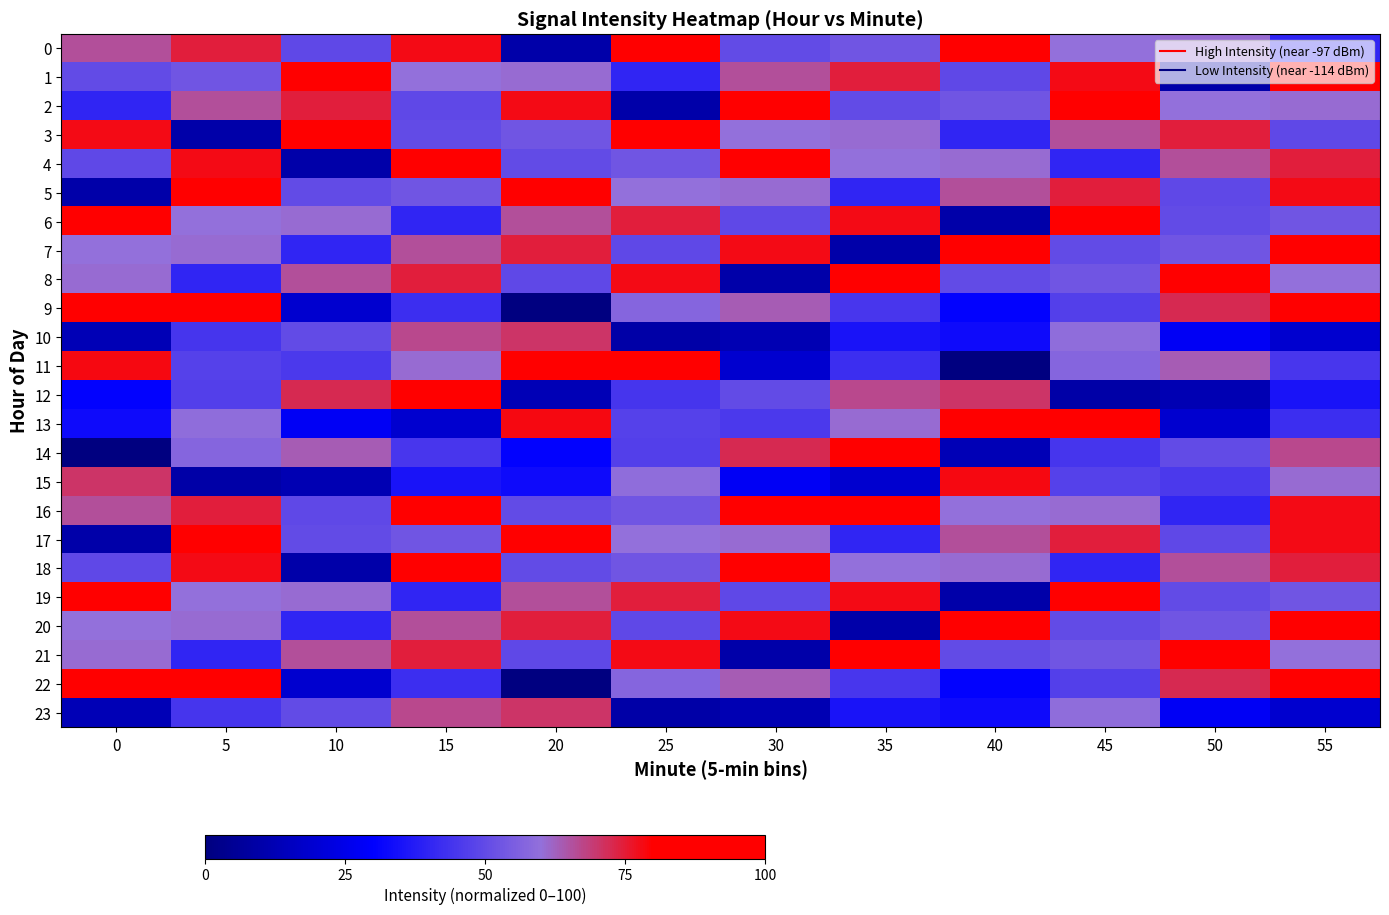

What is the total value across all series at 40?

1242.9